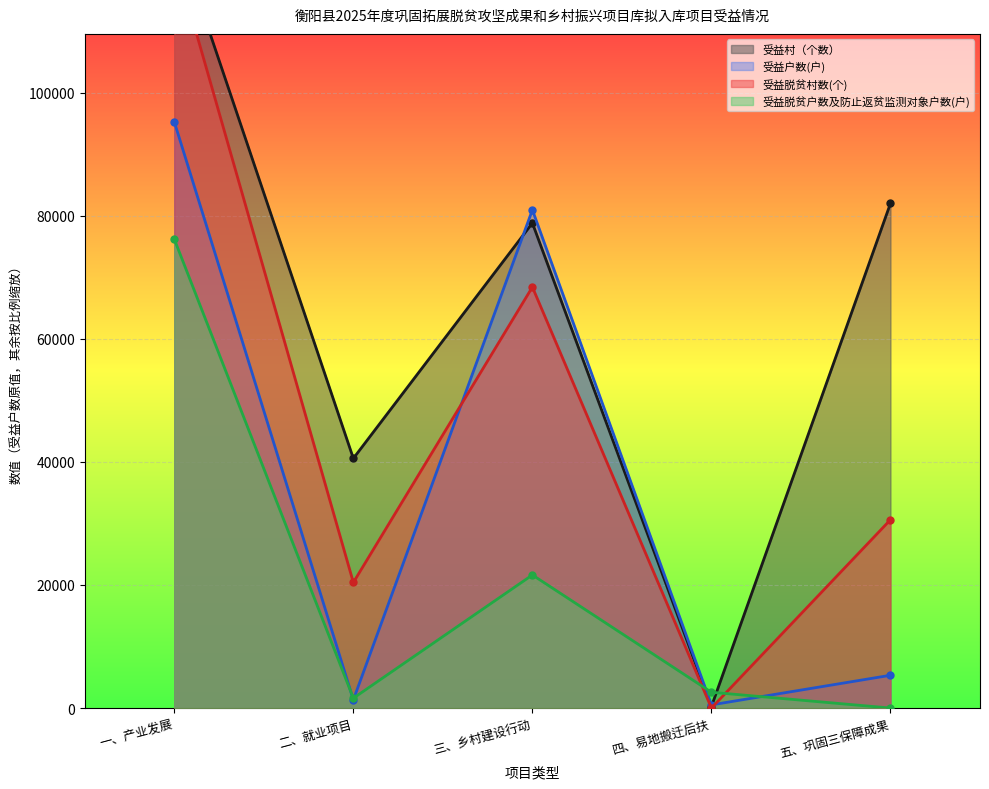

What are all the series names shown in the legend?

受益村（个数）, 受益户数(户), 受益脱贫村数(个), 受益脱贫户数及防止返贫监测对象户数(户)